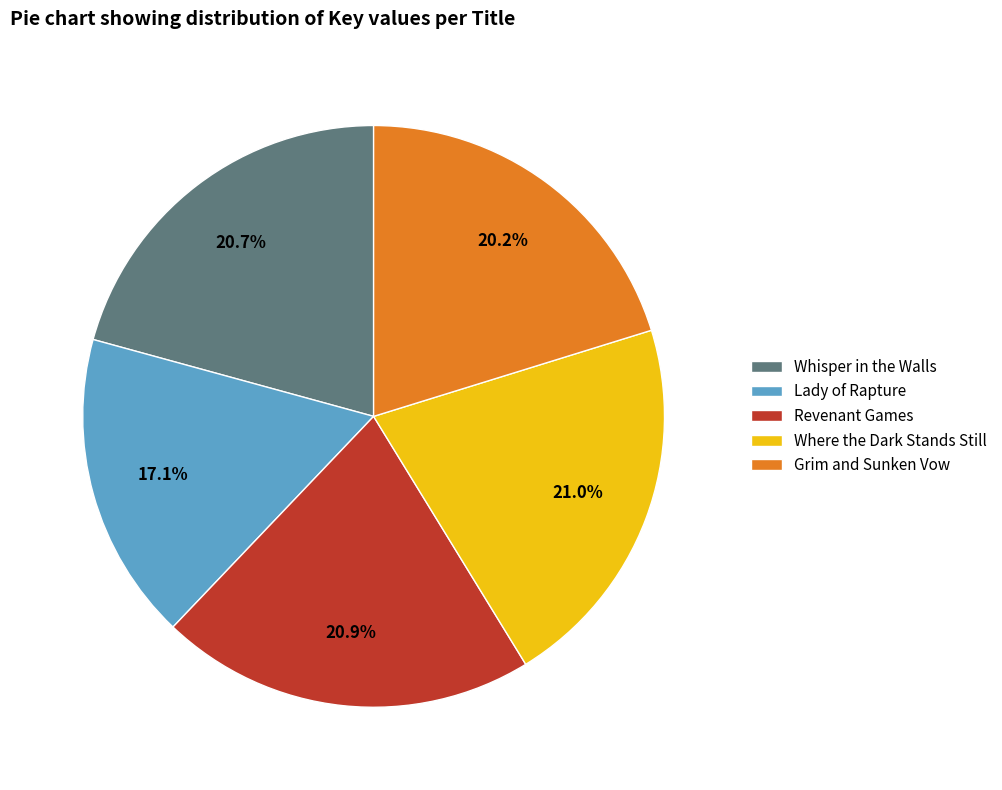

Is it true that Revenant Games is 35% of the pie?

False